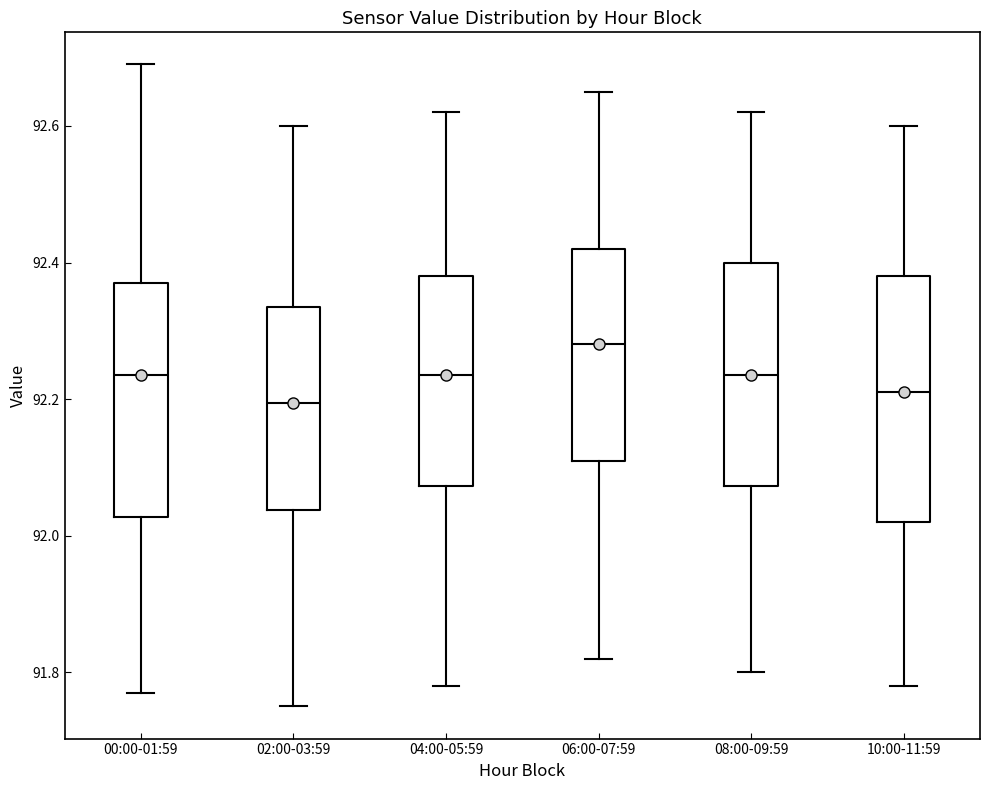

Reading left to right, read every box against the y-axis: the position of its median line, the range the box covers, and the ends of its whiskers. The values are not printed on the chart, so give them approximately, as read against the axis.

00:00-01:59: median 92.24, box 92.02 to 92.38, whiskers 91.78 to 92.70
02:00-03:59: median 92.20, box 92.04 to 92.34, whiskers 91.76 to 92.60
04:00-05:59: median 92.24, box 92.08 to 92.38, whiskers 91.78 to 92.62
06:00-07:59: median 92.28, box 92.12 to 92.42, whiskers 91.82 to 92.66
08:00-09:59: median 92.24, box 92.08 to 92.40, whiskers 91.80 to 92.62
10:00-11:59: median 92.22, box 92.02 to 92.38, whiskers 91.78 to 92.60